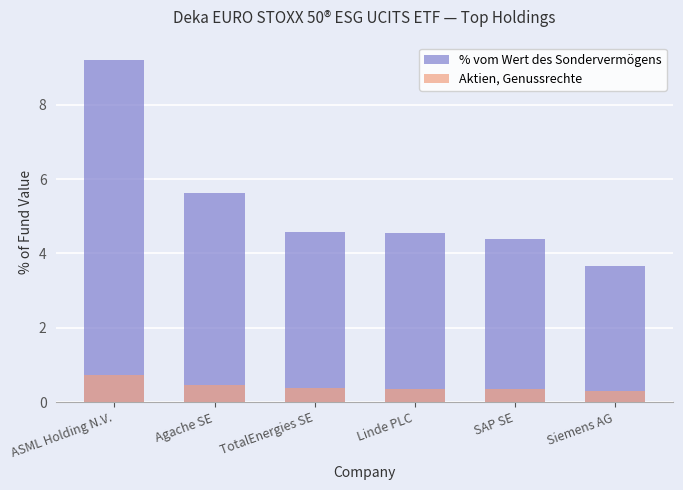

How many values in the % vom Wert des Sondervermögens series exceed 4?

5